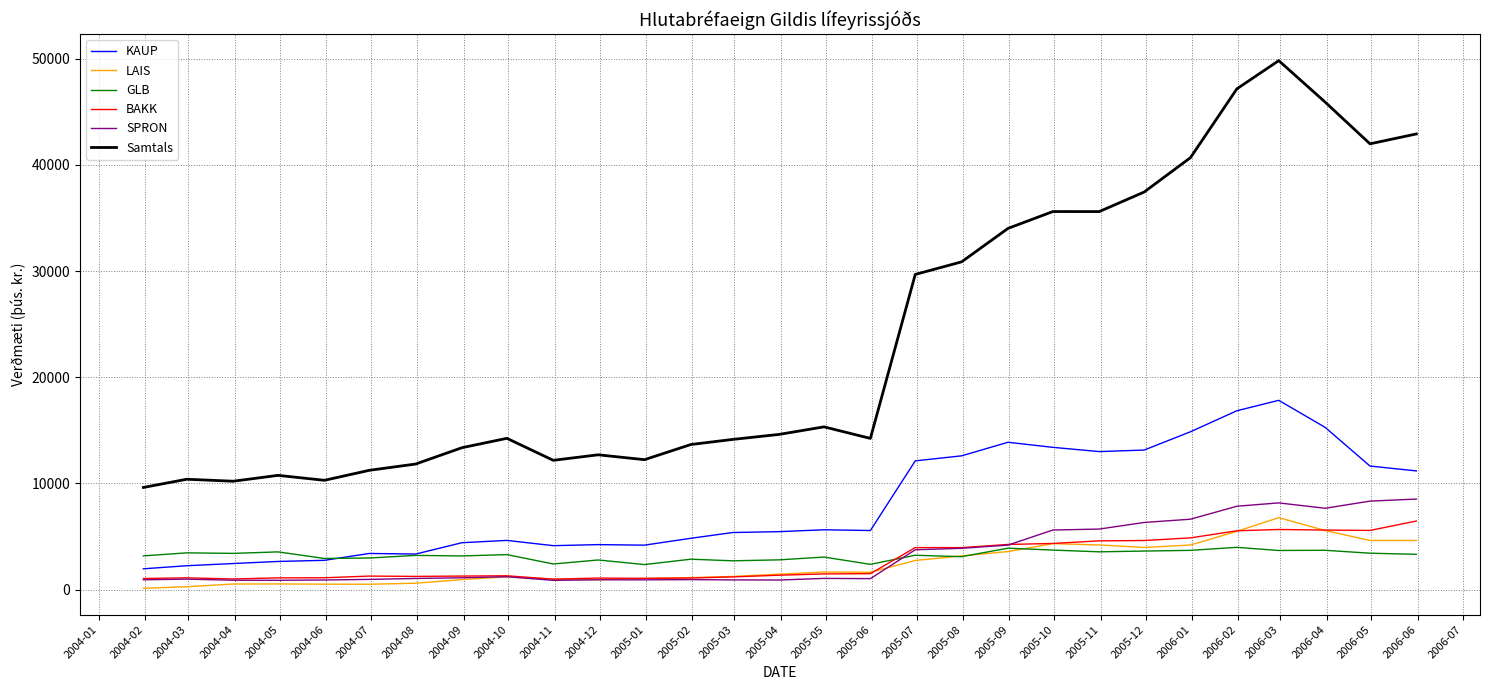

True or false: KAUP and Samtals cross at least once.

False